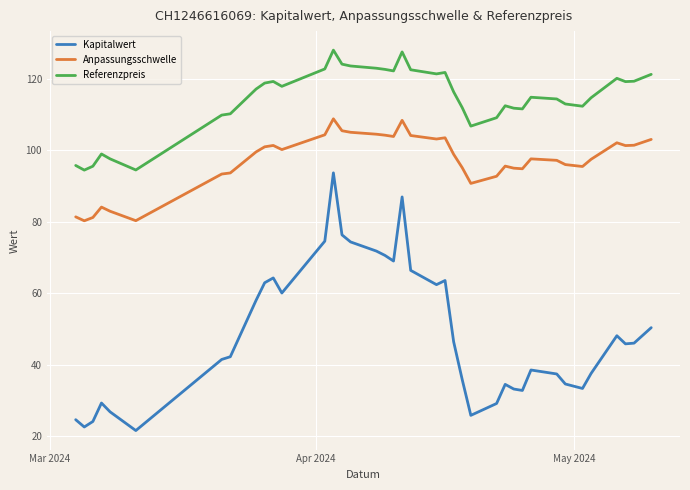

Which series has the largest total across all categories?

Referenzpreis